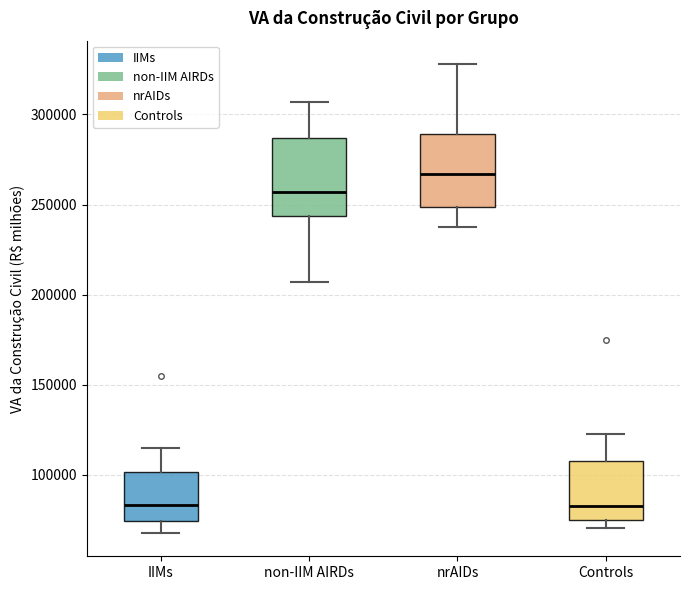

Reading left to right, read every box against the y-axis: the position of its median line, the range the box covers, and the ends of its whiskers. The values are not printed on the chart, so give them approximately, as read against the axis.

IIMs: median 85000, box 75000 to 100000, whiskers 70000 to 115000
non-IIM AIRDs: median 255000, box 245000 to 285000, whiskers 205000 to 305000
nrAIDs: median 265000, box 250000 to 290000, whiskers 235000 to 330000
Controls: median 85000, box 75000 to 110000, whiskers 70000 to 125000